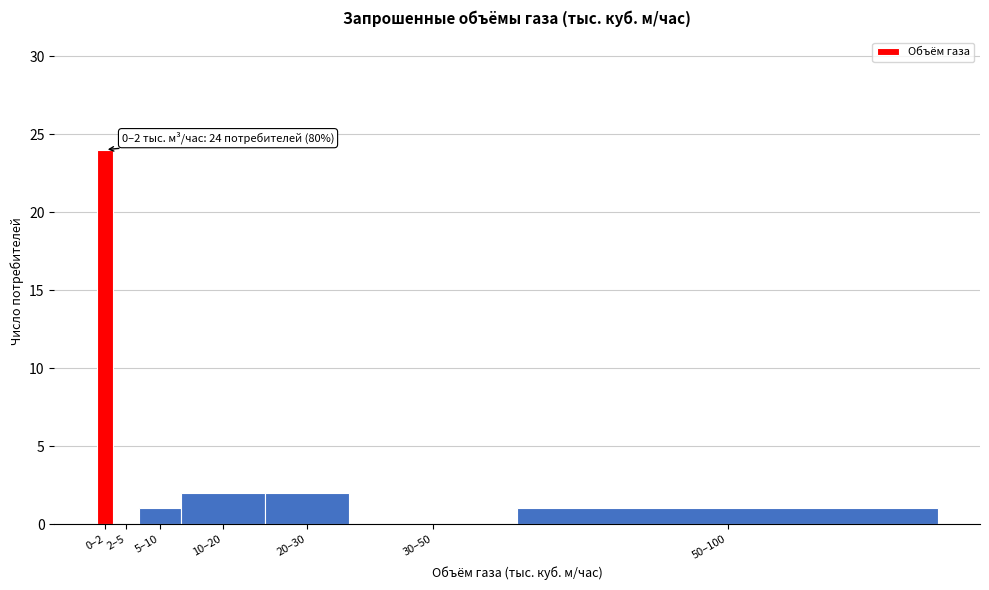

Reading right to left, transcribe all the data shown in this chart.

50–100=1	30–50=0	20–30=2	10–20=2	5–10=1	2–5=0	0–2=24